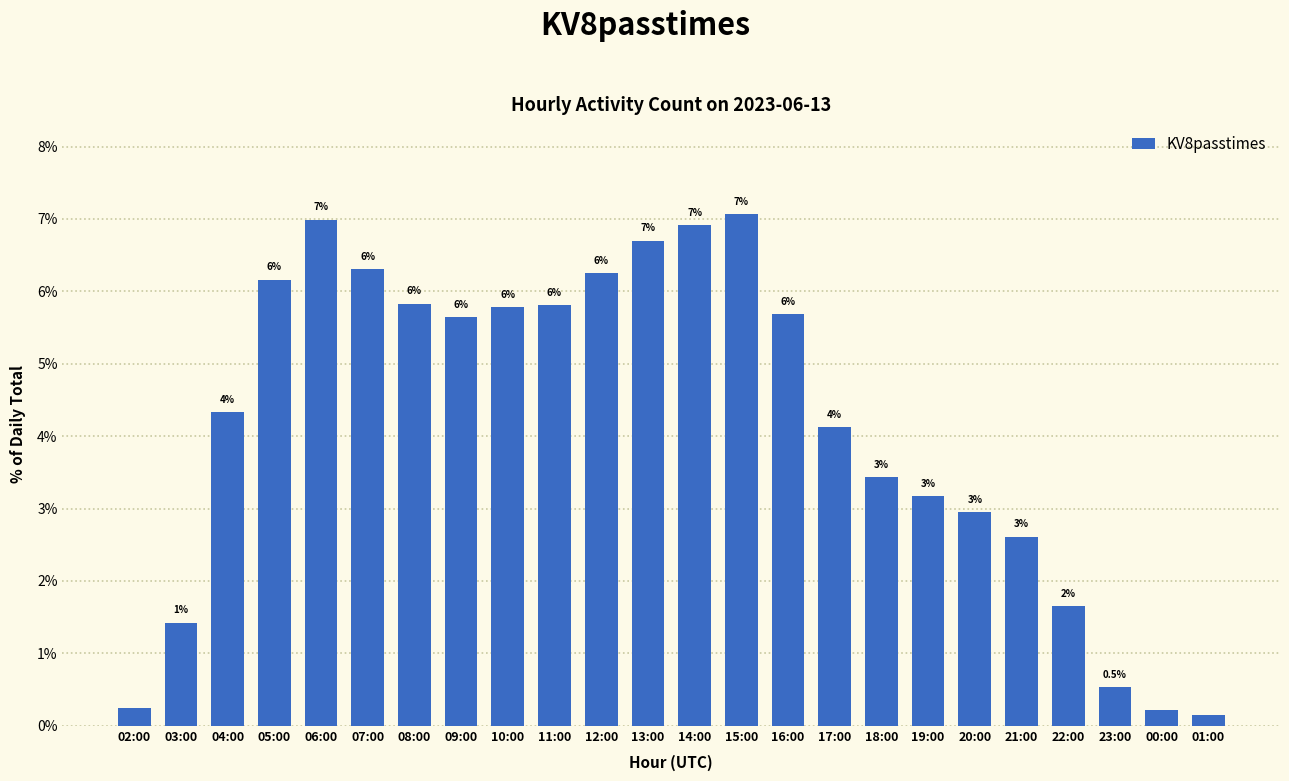

The chart shows a value of 2.2 at 11:00. True or false?

False